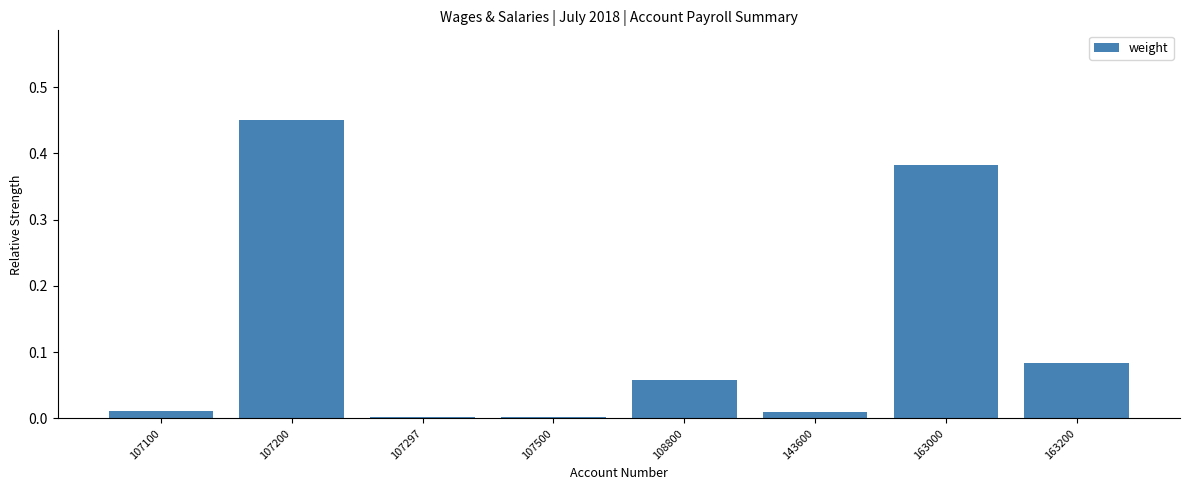

Which category has the highest value across all series?

107200